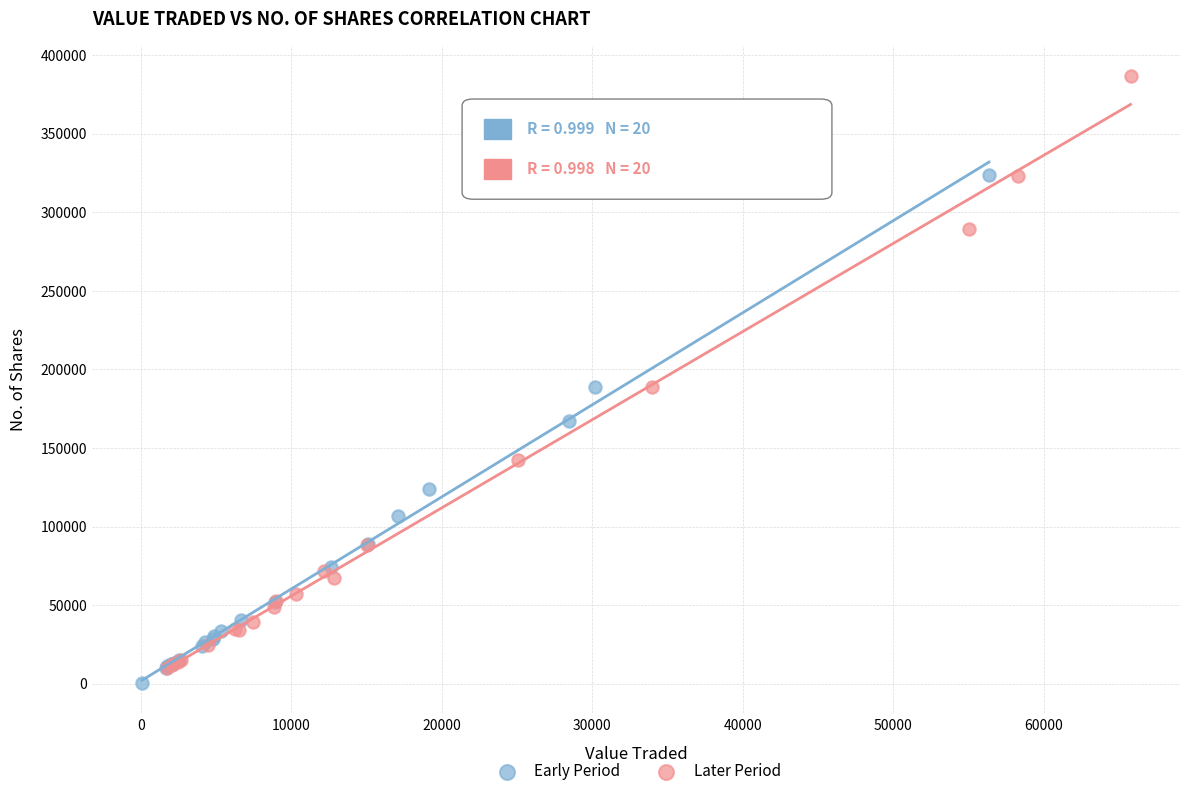

Which series has the widest spread of Y values?

Later Period